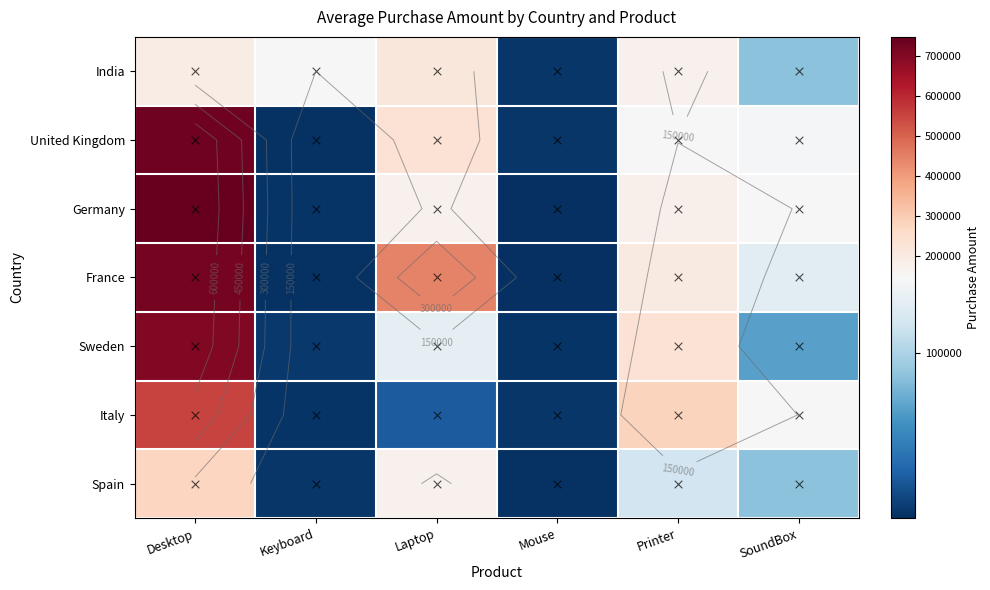

What is the difference between the highest and lowest values at Keyboard?

148200